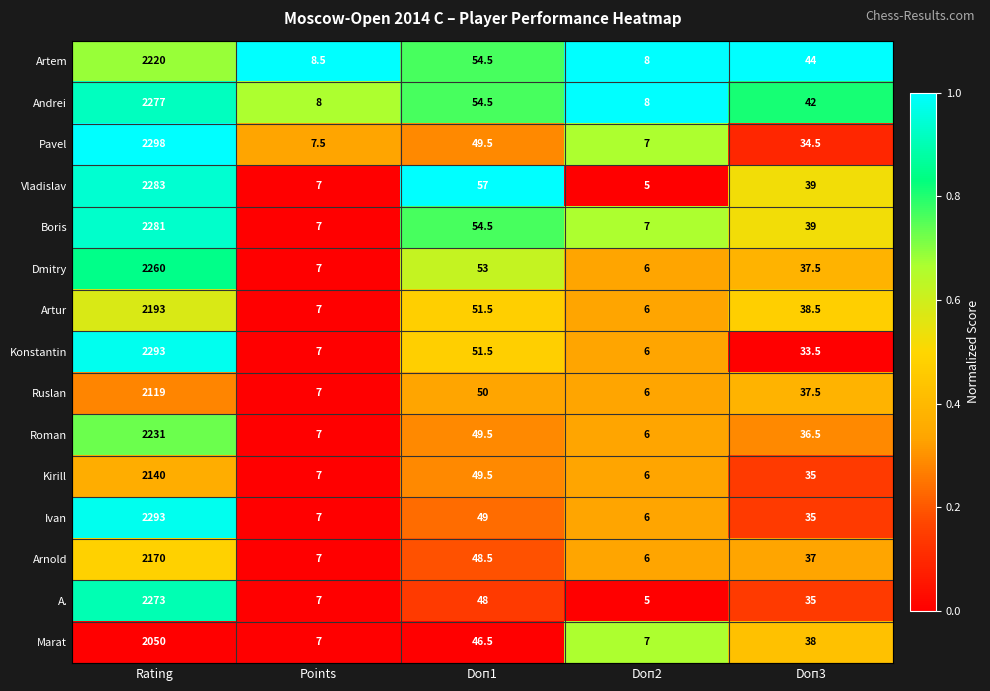

What is the greatest value displayed?

2298.0